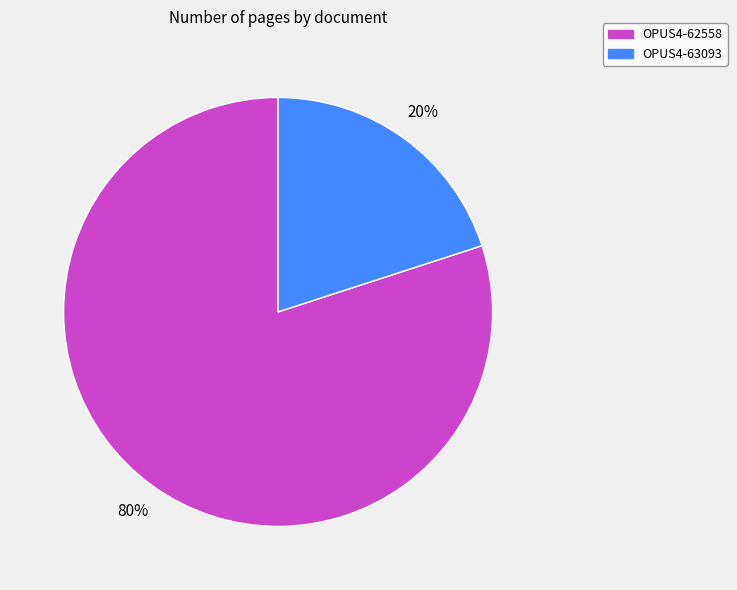

What is the smallest slice in the pie chart?

OPUS4-63093